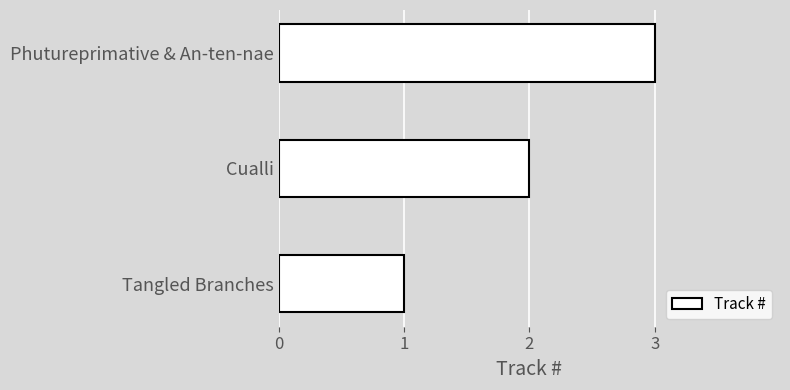

What is the change in value from Cualli to Phutureprimative & An-ten-nae?

+1